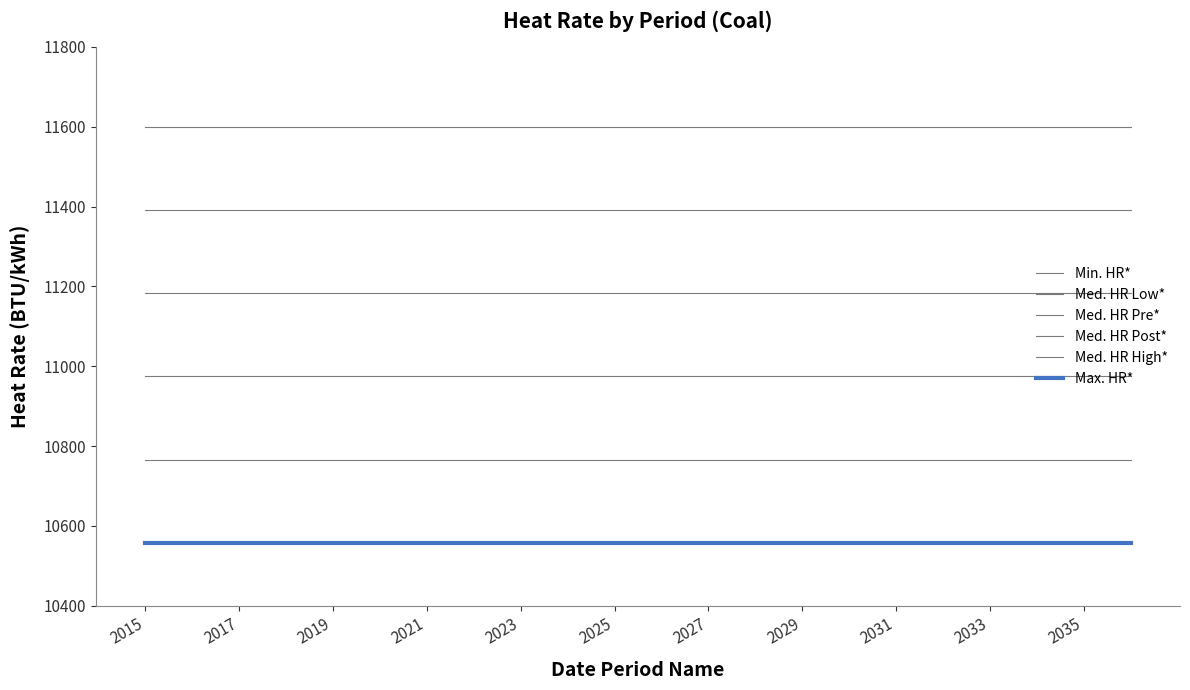

How many lines are shown in the chart?

6